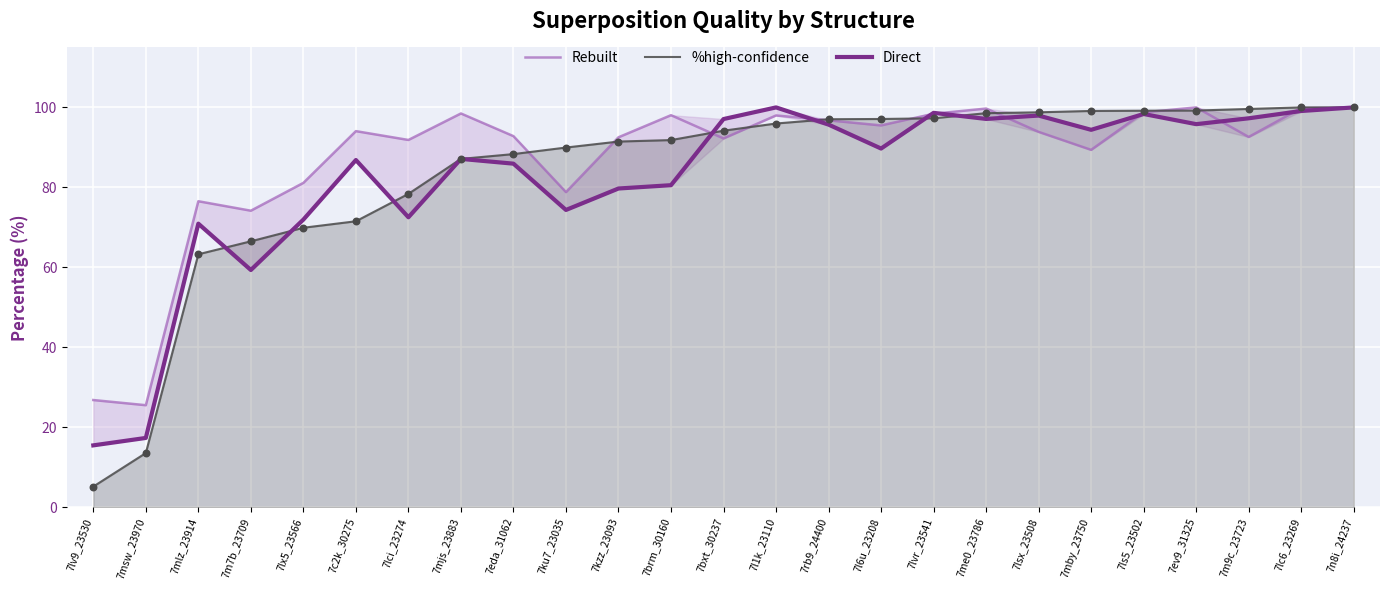

At which category is the sum across all series the highest?

7n8i_24237